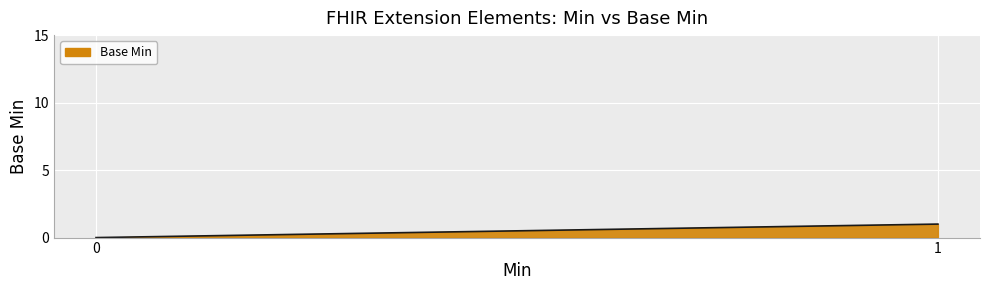

What is the greatest value displayed?

1.0